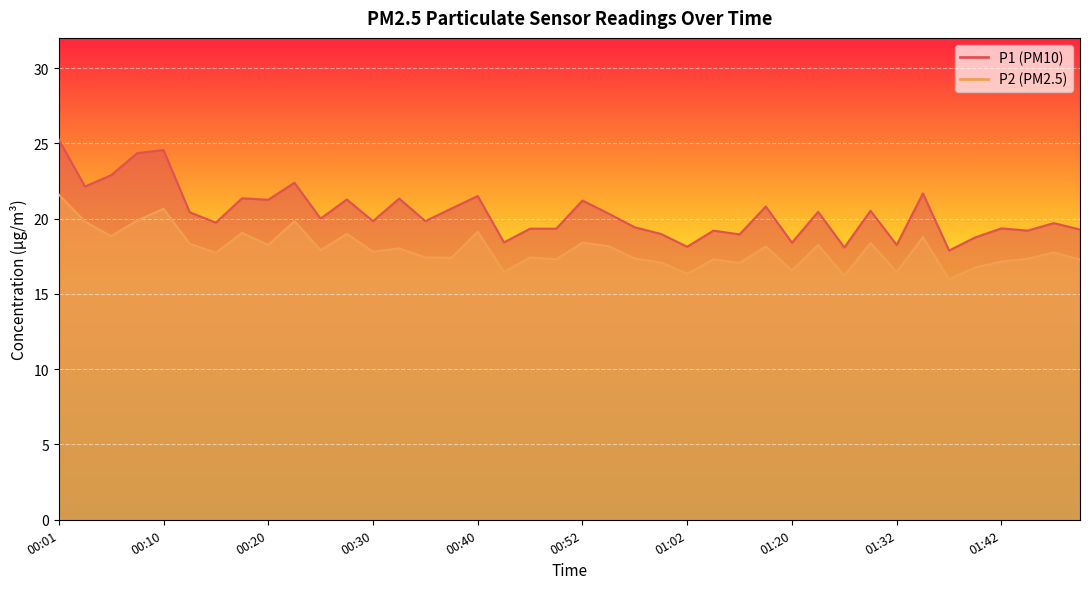

What is the sum of the P2 values at 01:32 and 00:32?

34.5